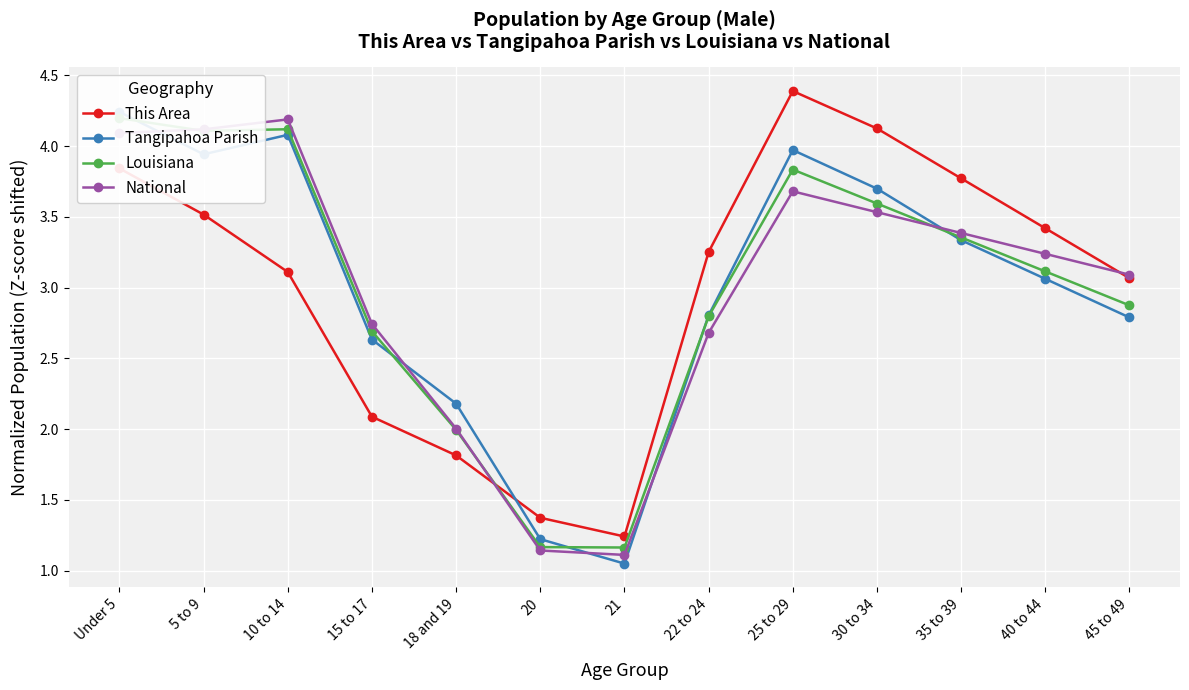

What are all the series names shown in the legend?

This Area, Tangipahoa Parish, Louisiana, National